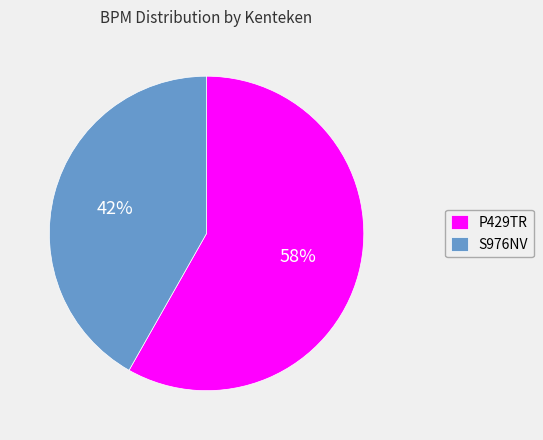

Which category has the biggest portion of the pie?

P429TR